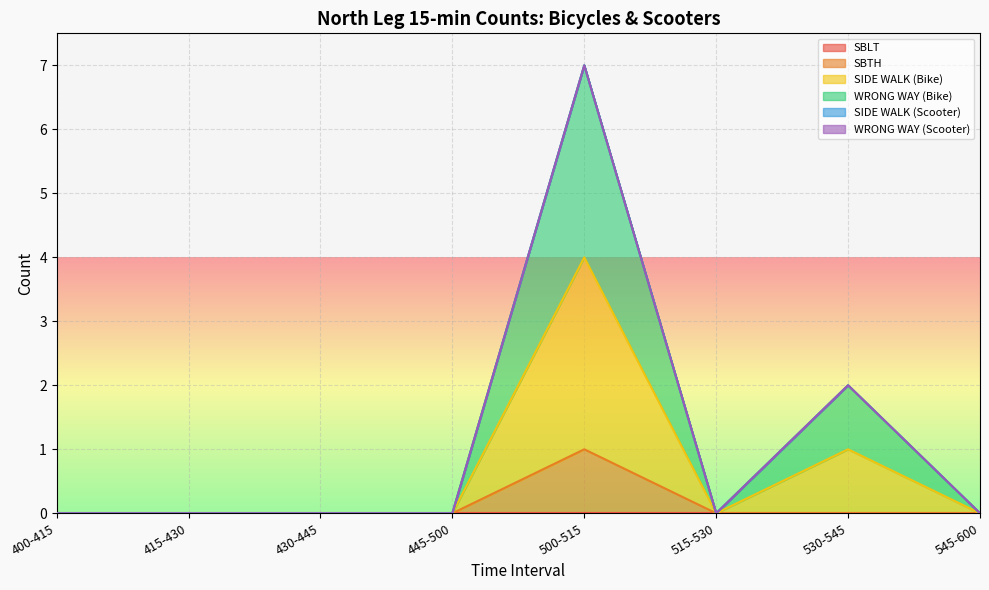

The value of SBTH at 445-500 is 0. True or false?

True